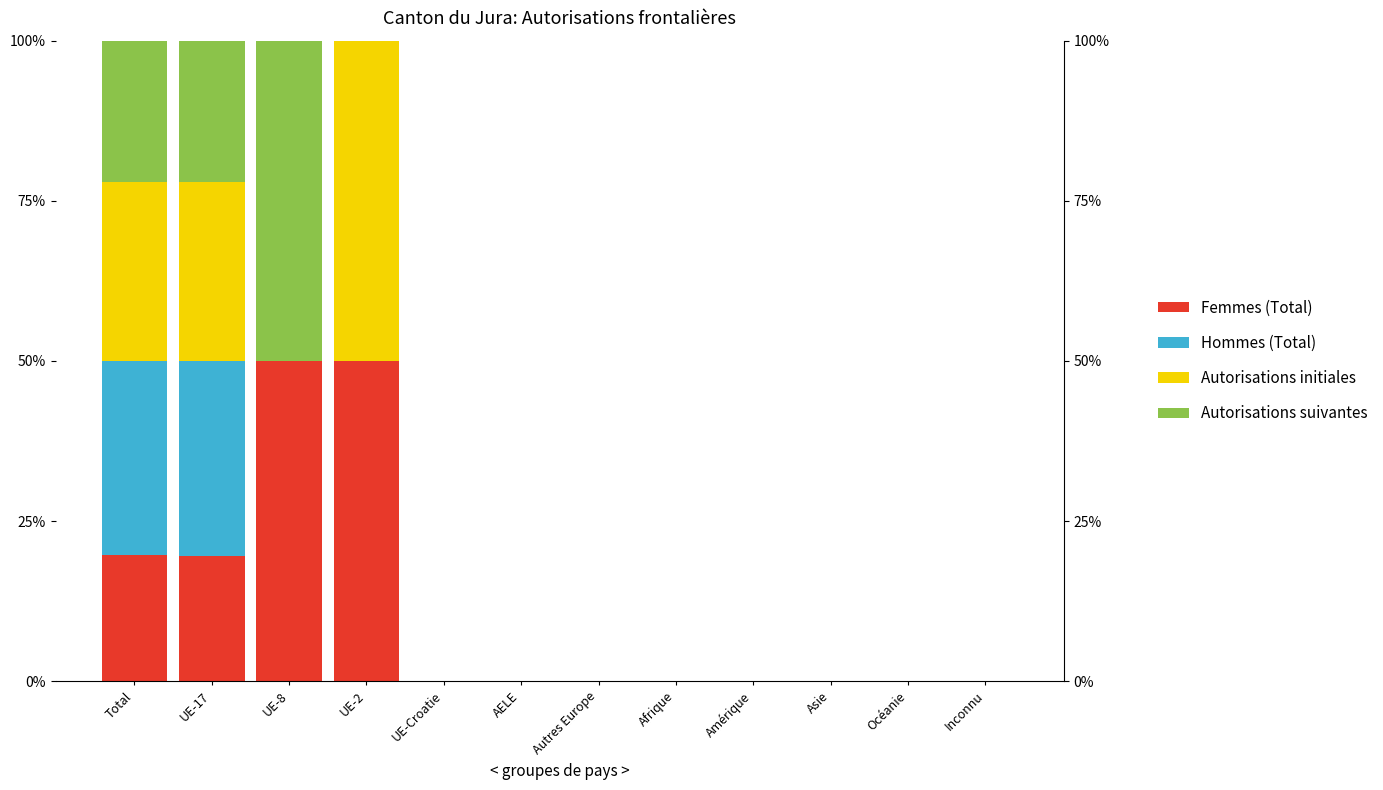

Are the bars grouped side by side (vs. stacked)?

No